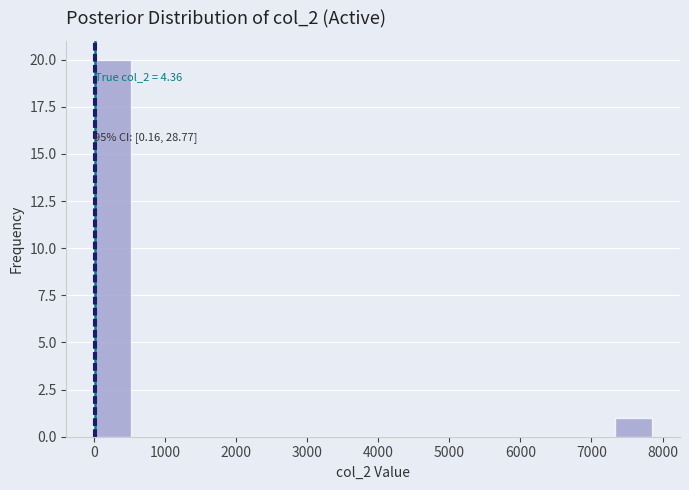

Over which range of the x-axis is the bar tallest?

0 to 500